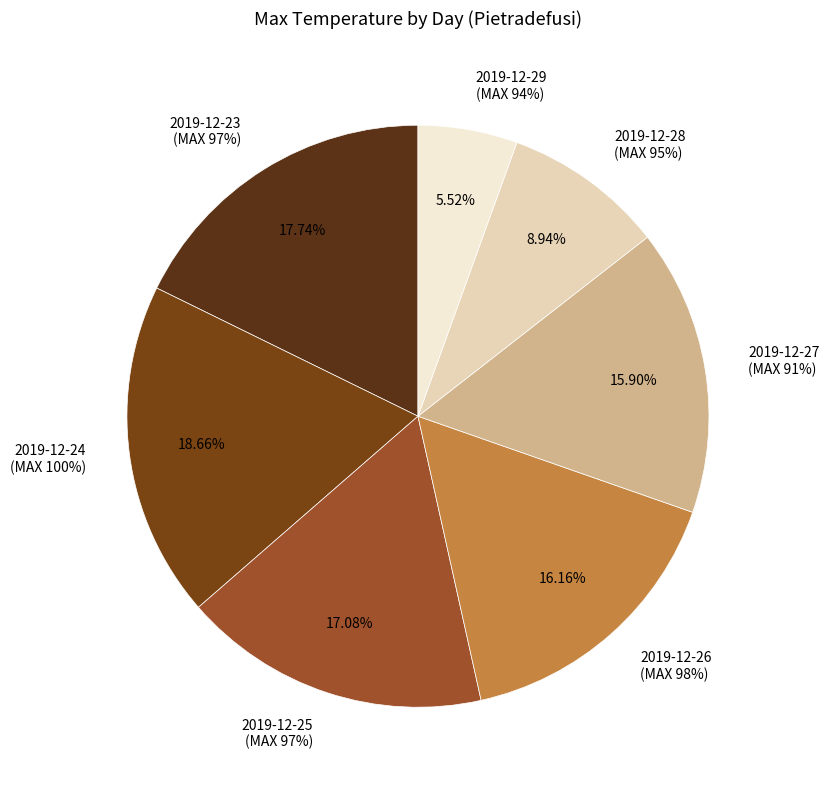

Is there any slice that represents more than half of the pie?

No